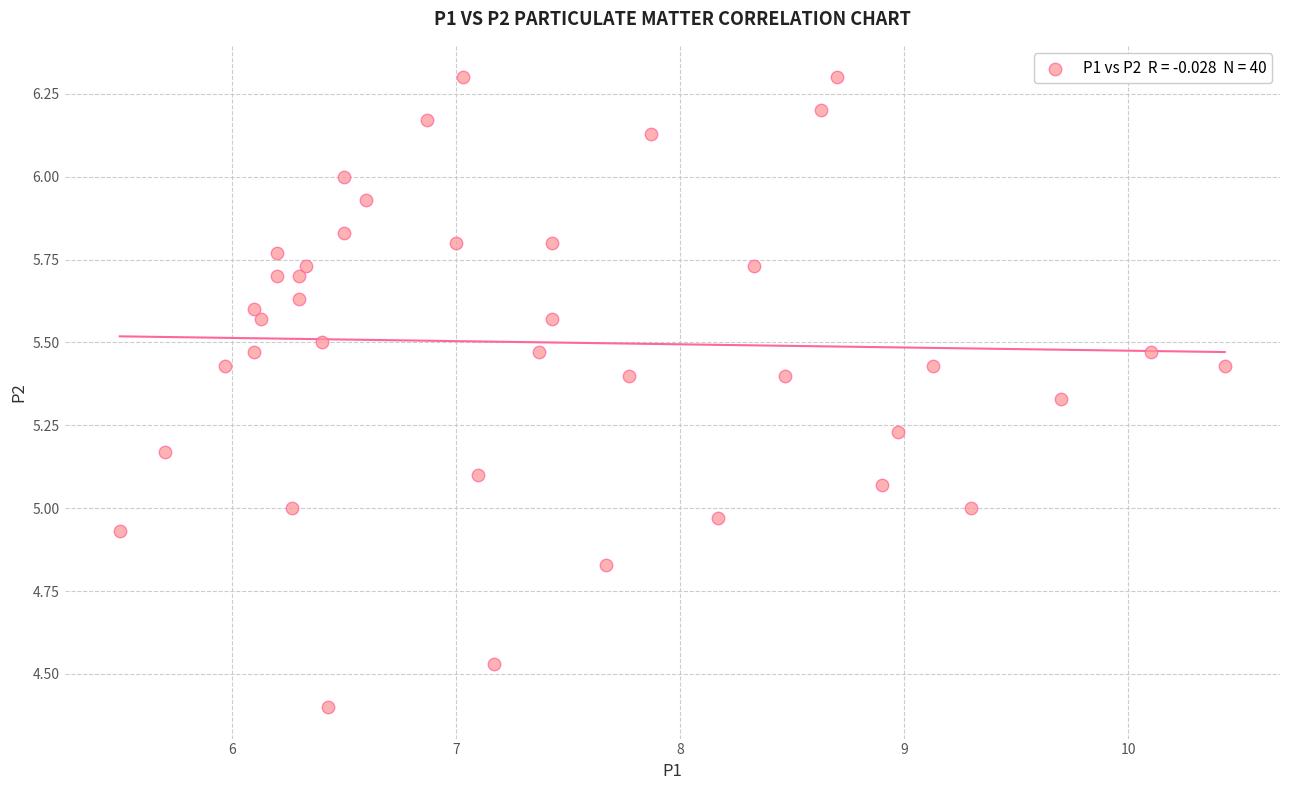

What is the range of Y values (max minus min)?

1.9